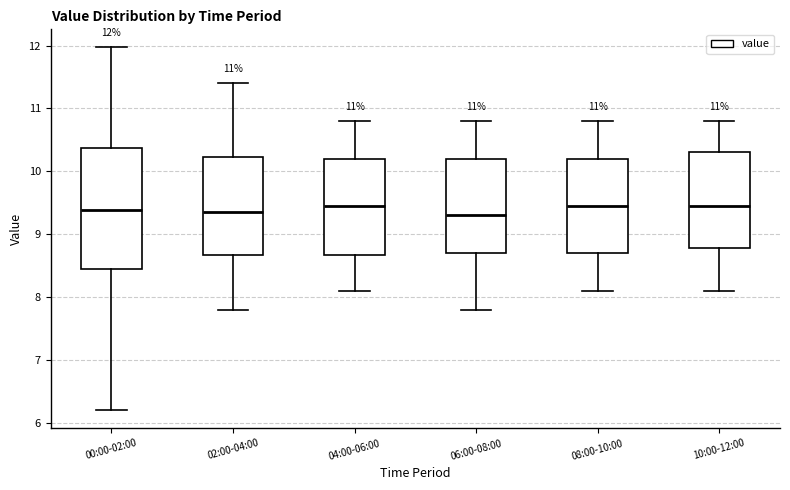

Which box is the tallest, from its lower edge to its upper edge?

00:00-02:00